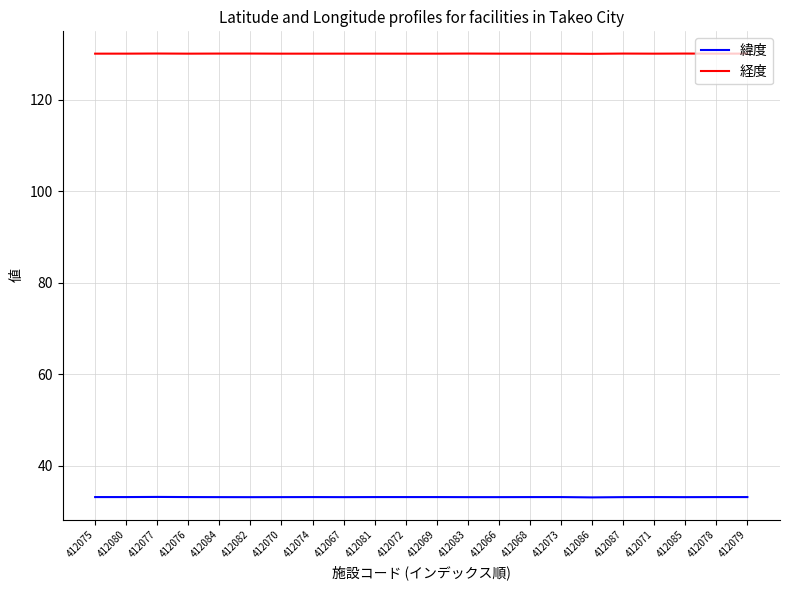

True or false: 緯度 and 経度 intersect in this chart.

False